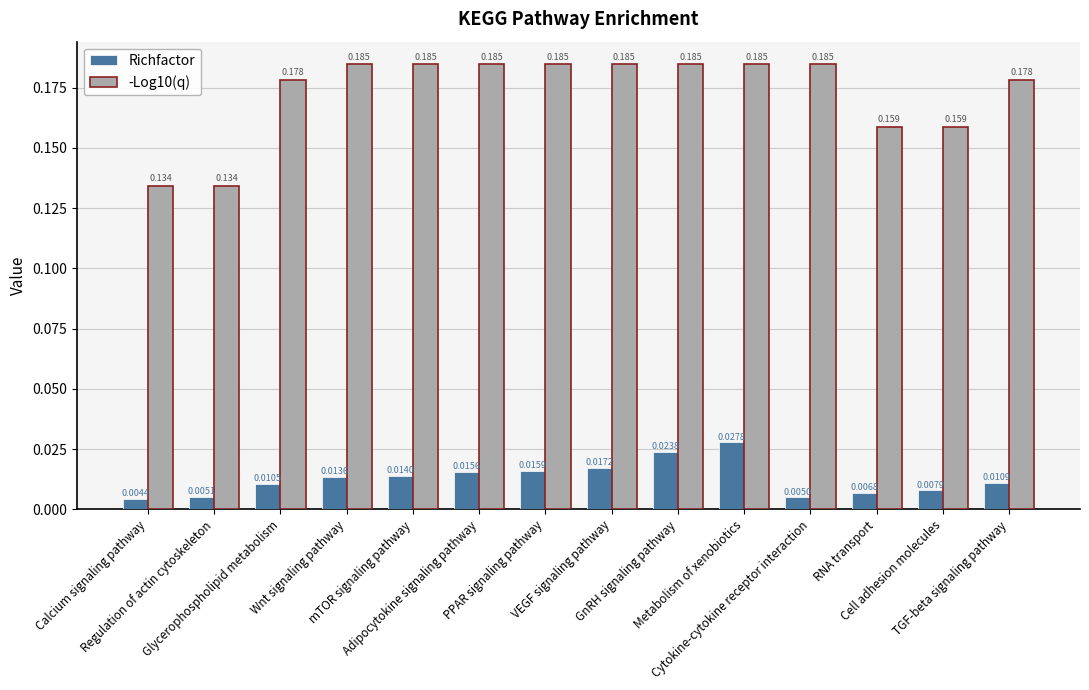

How many groups of bars are there?

14